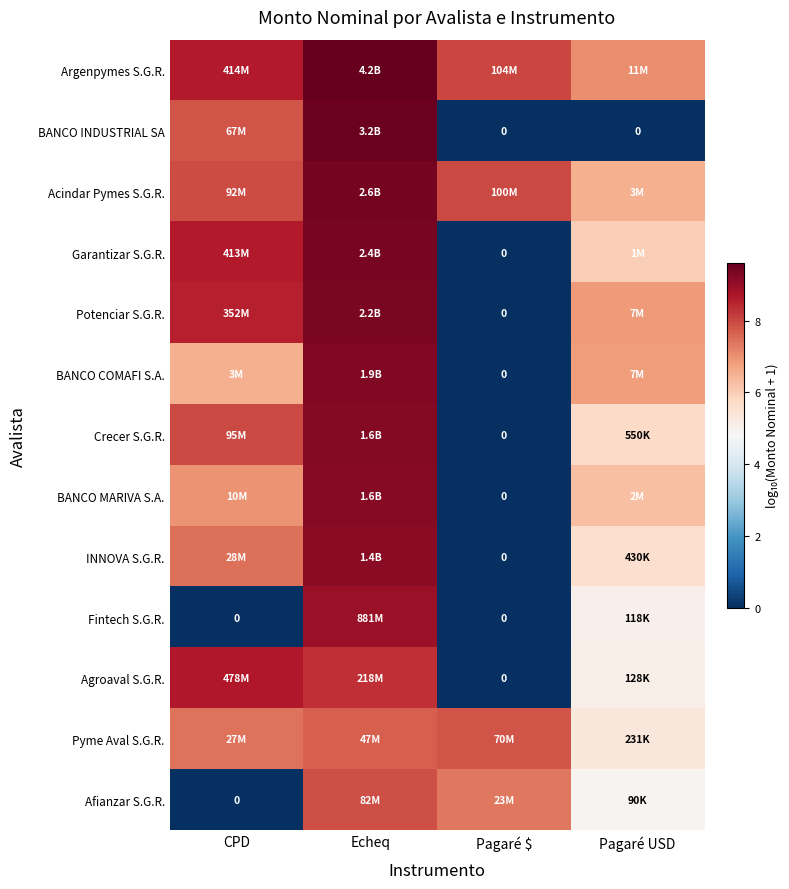

True or false: Garantizar S.G.R. has a value of 6.1 at Pagaré $.

False